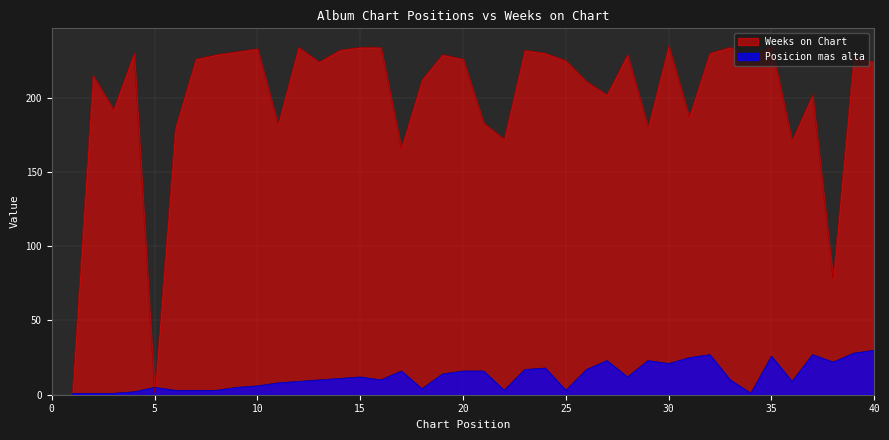

What is the difference between the maximum and minimum values in the Weeks on Chart series?

234